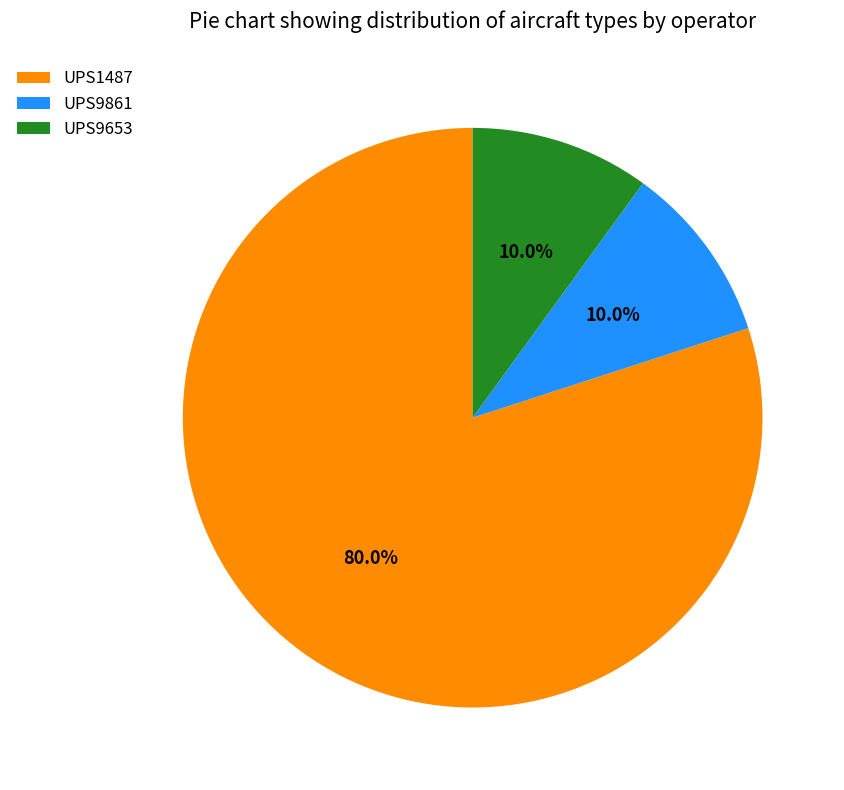

What is the ratio of the value at UPS9653 to the value at UPS1487?

0.1